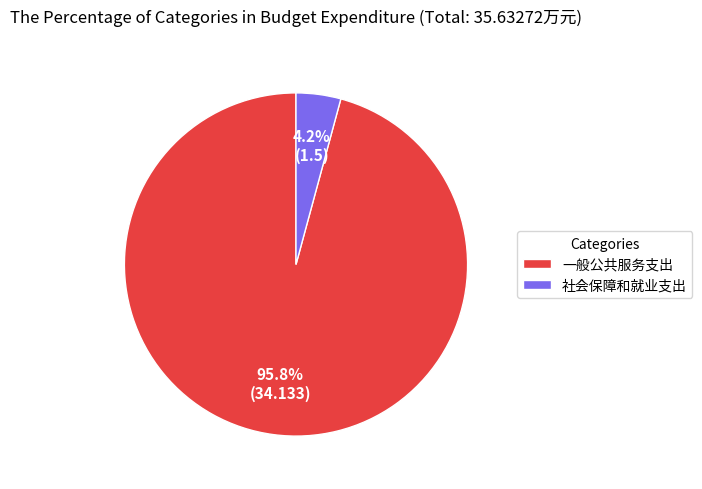

The 一般公共服务支出 slice represents 87% of the pie. True or false?

False